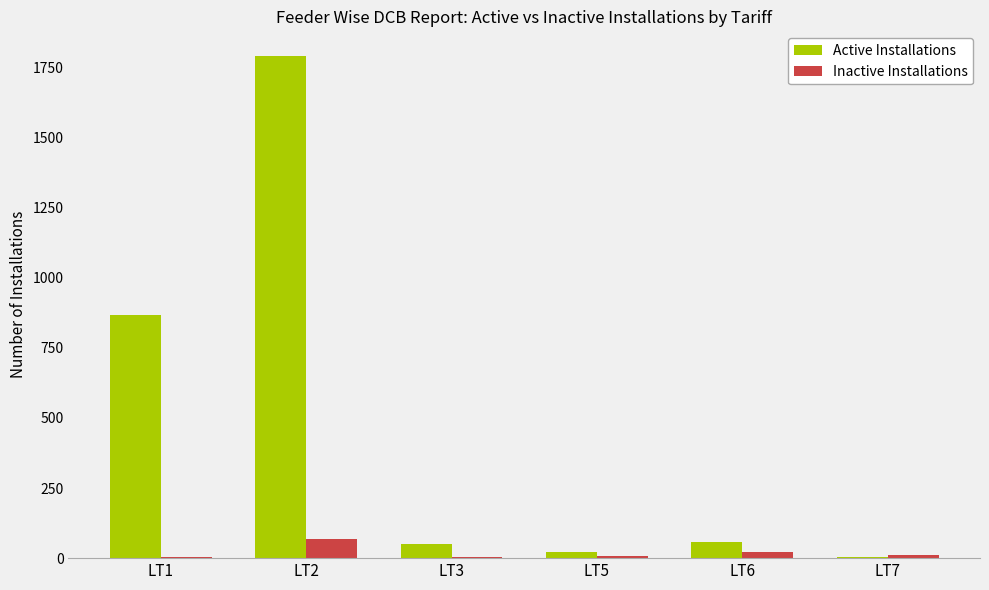

What is the sum of the Active Installations values at LT6 and LT7?

61